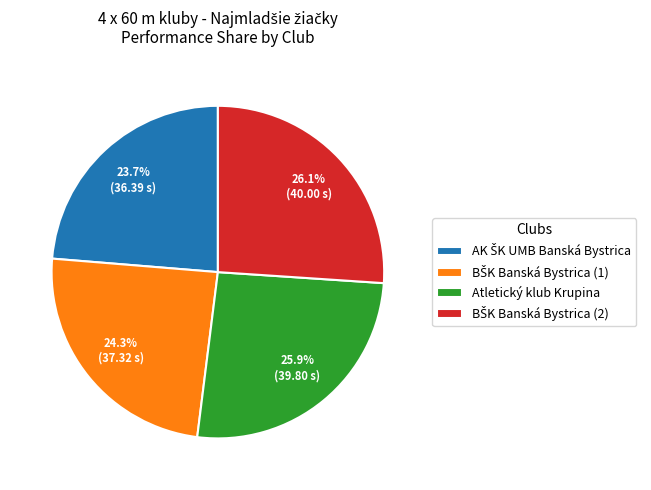

Count the number of slices in the pie.

4